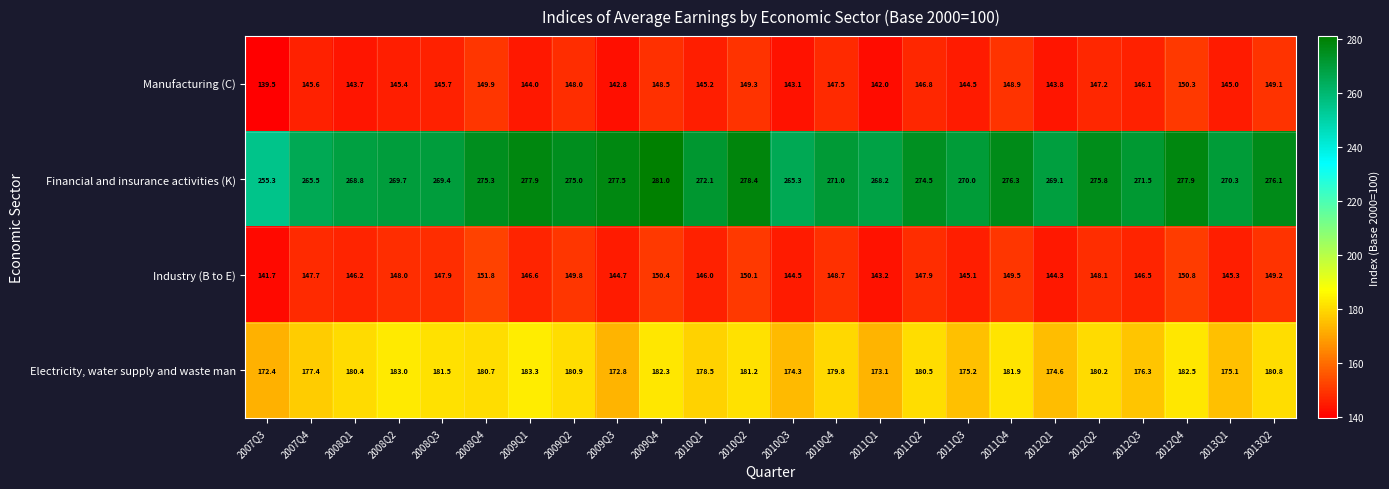

Rank the series at 2008Q3 from highest to lowest value.

Financial and insurance activities (K), Electricity, water supply and waste man, Industry (B to E), Manufacturing (C)